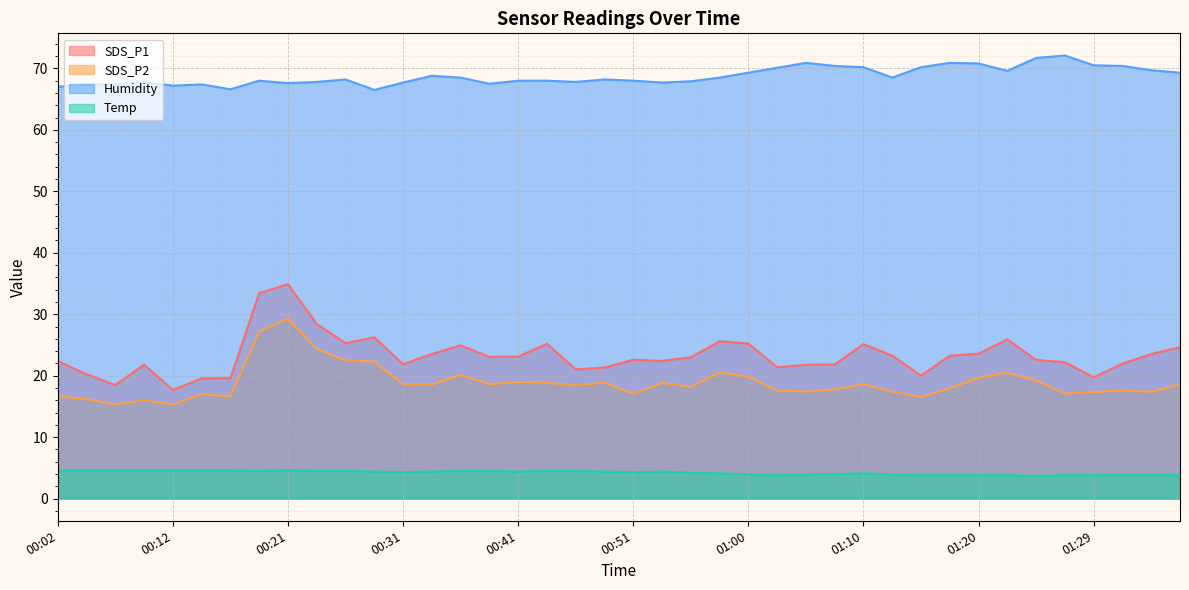

Reading left to right, list all the values displayed in this chart.

SDS_P1: 22.4	20.2	18.5	21.8	17.7	19.6	19.6	33.4	34.9	28.4	25.3	26.2	21.9	23.5	24.9	23.1	23.1	25.2	21.0	21.3	22.6	22.4	23.0	25.6	25.2	21.4	21.8	21.8	25.1	23.3	20.0	23.3	23.6	25.9	22.6	22.2	19.7	22.0	23.5	24.6
SDS_P2: 16.7	16.2	15.3	16.0	15.3	17.0	16.6	27.2	29.3	24.4	22.5	22.3	18.6	18.6	20.1	18.6	19.0	18.9	18.4	18.9	17.0	18.8	18.2	20.5	19.8	17.6	17.4	17.8	18.6	17.4	16.5	18.0	19.6	20.5	19.2	17.1	17.3	17.6	17.4	18.6
Humidity: 67.0	67.4	67.4	67.7	67.2	67.4	66.6	68.0	67.6	67.8	68.2	66.5	67.7	68.8	68.5	67.5	68.0	68.0	67.8	68.2	68.0	67.7	67.9	68.5	69.3	70.1	70.9	70.4	70.2	68.5	70.2	70.9	70.8	69.6	71.7	72.1	70.5	70.4	69.7	69.3
Temp: 4.6	4.6	4.6	4.6	4.6	4.6	4.6	4.5	4.6	4.5	4.5	4.4	4.3	4.4	4.5	4.5	4.4	4.5	4.5	4.4	4.3	4.4	4.2	4.1	3.9	3.8	3.9	4.0	4.1	3.9	3.8	3.8	3.8	3.8	3.7	3.8	3.8	3.9	3.9	3.8